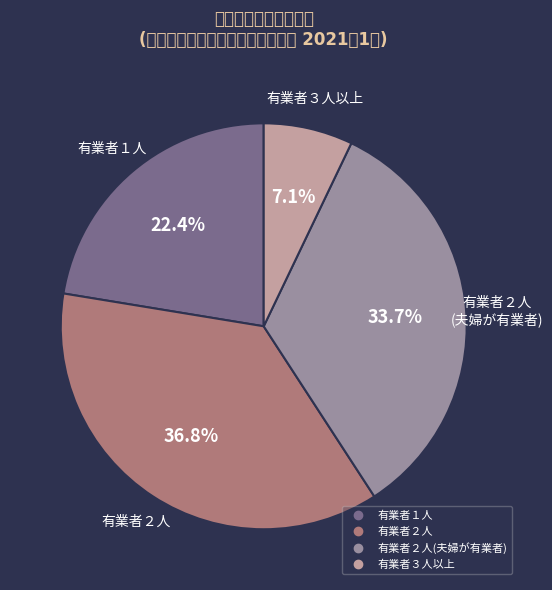

Is there a majority slice in this chart?

No